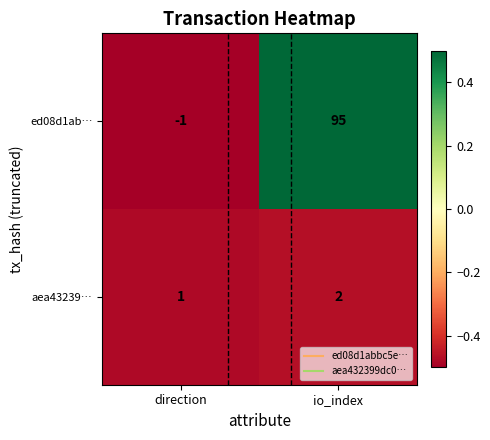

Which series has the largest total across all categories?

ed08d1ab…